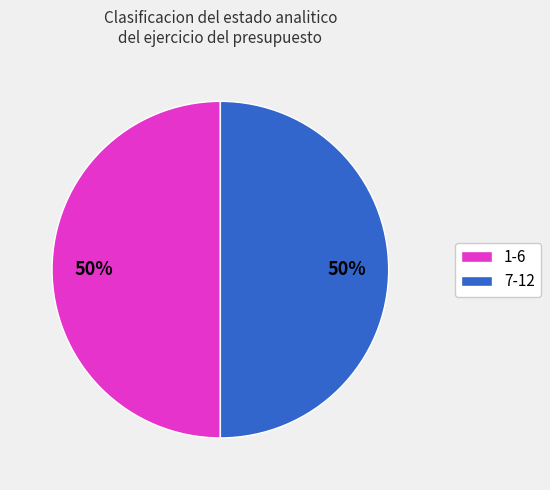

What percentage is the 1-6 slice, to the nearest percent?

50%